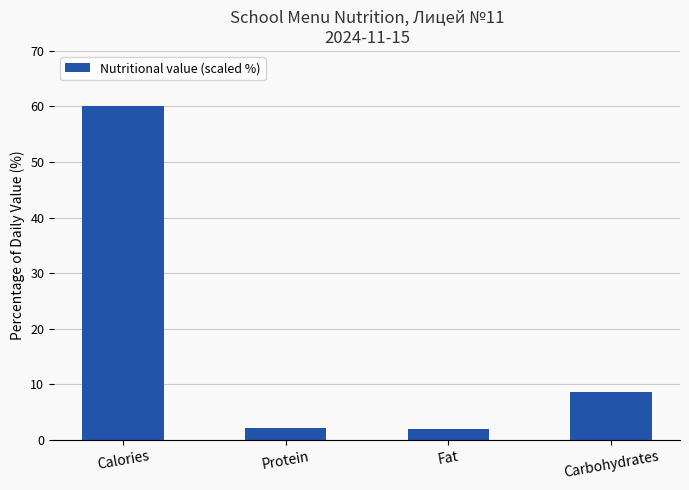

What is the change in value from Protein to Fat?

-0.1